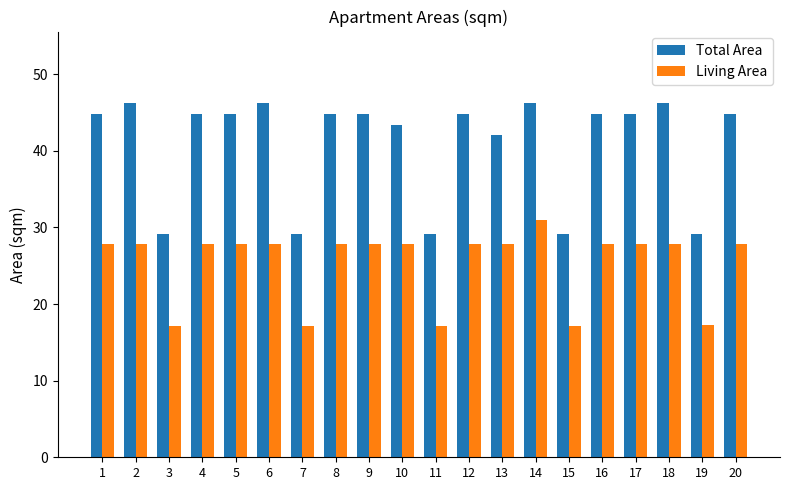

What value does the Living Area series have at 1?

27.8